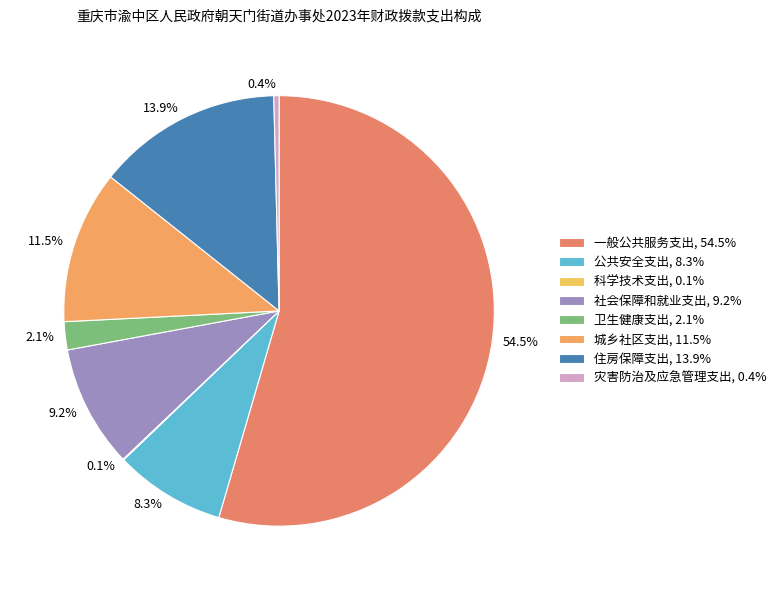

To the nearest percent, what is the combined percentage of 公共安全支出 and 灾害防治及应急管理支出?

9%